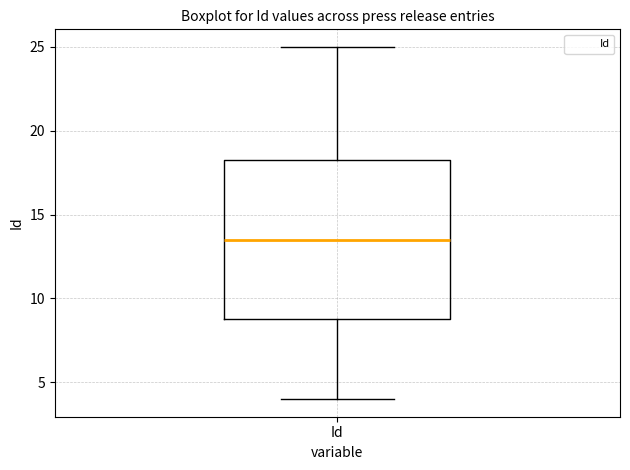

Read this box plot against the y-axis: the position of the median line, the range covered by the box, and the ends of both whiskers. The values are not printed on the chart, so give them approximately, as read against the axis.

median 13.5, box 9.0 to 18.5, whiskers 4.0 to 25.0